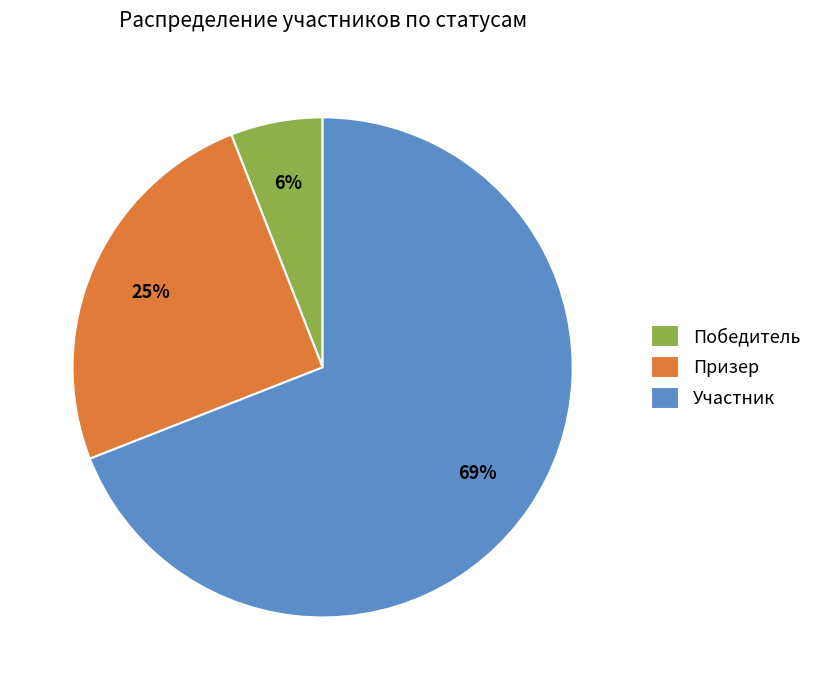

Does Призер represent more than half of the total?

No